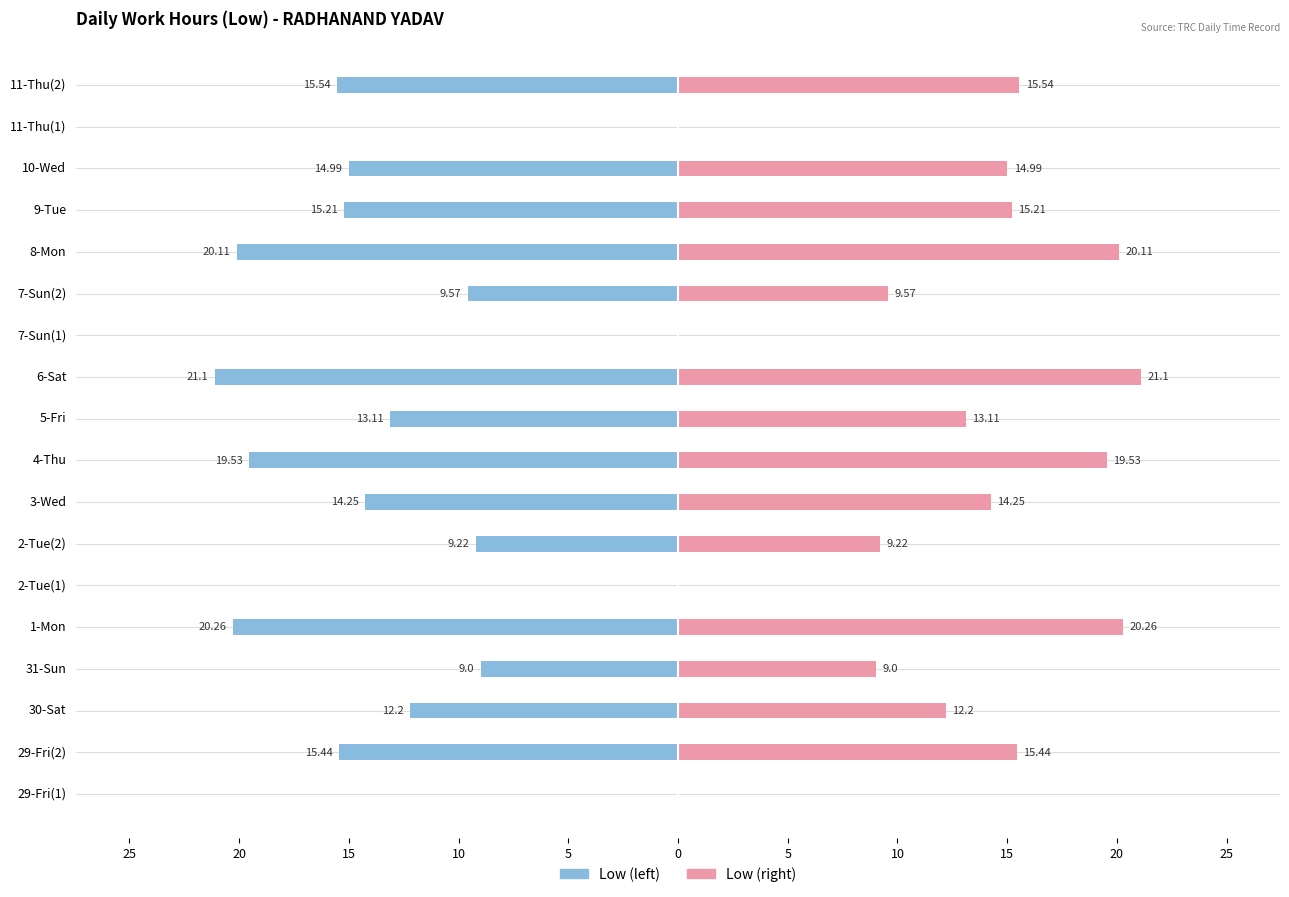

Does the chart contain stacked bars?

No